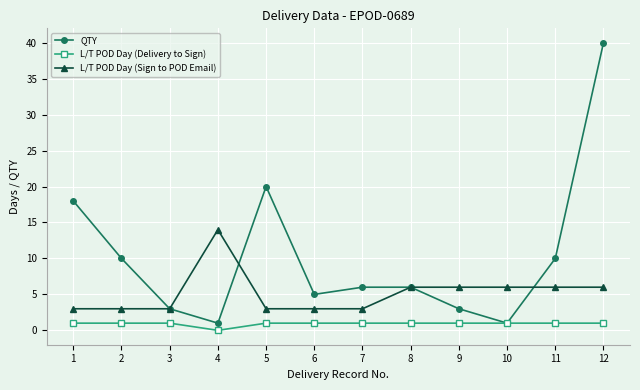

Which category has the lowest value in the L/T POD Day (Delivery to Sign) series?

4